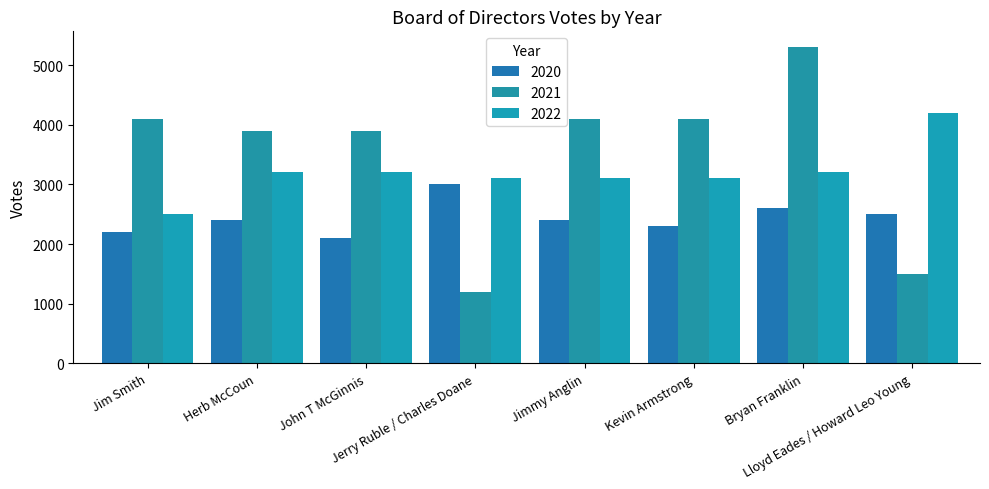

Rank the series at Jim Smith from highest to lowest value.

2021, 2022, 2020